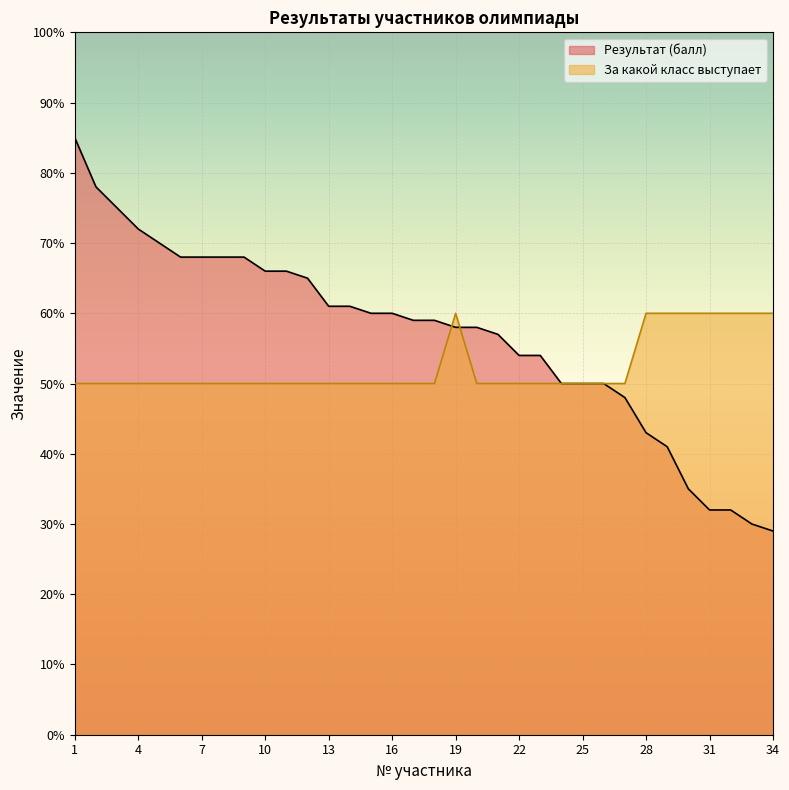

At which label is За какой класс выступает closest to 55?

1